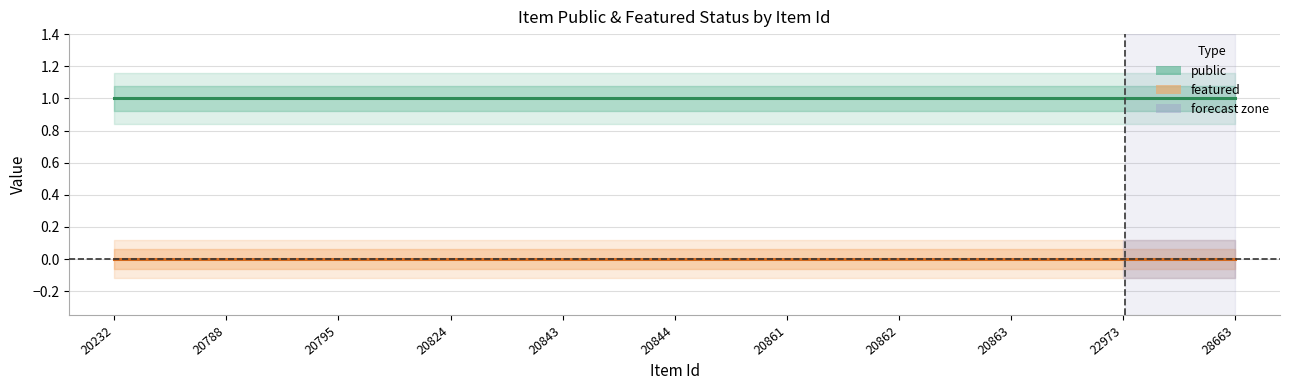

Reading left to right, what are all the values shown in this chart?

public: 20232=1.0	20788=1.0	20795=1.0	20824=1.0	20843=1.0	20844=1.0	20861=1.0	20862=1.0	20863=1.0	22973=1.0	28663=1.0
featured: 20232=0.0	20788=0.0	20795=0.0	20824=0.0	20843=0.0	20844=0.0	20861=0.0	20862=0.0	20863=0.0	22973=0.0	28663=0.0